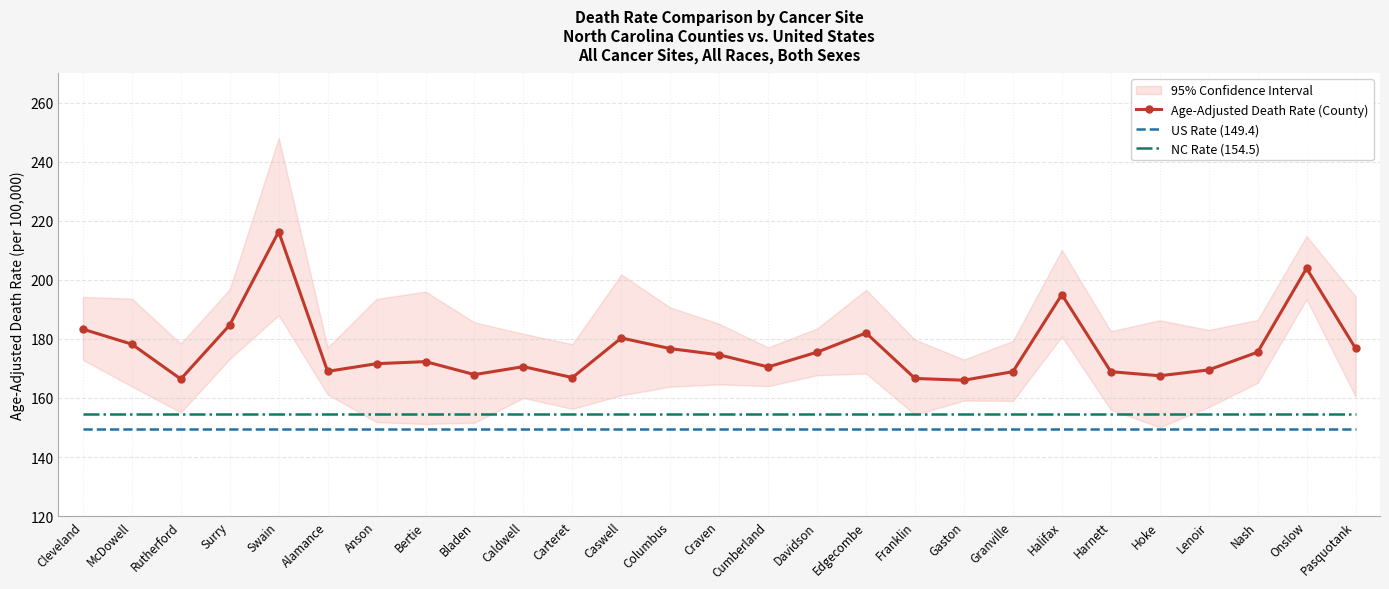

True or false: US Rate (149.4) and Age-Adjusted Death Rate (County) cross at least once.

False